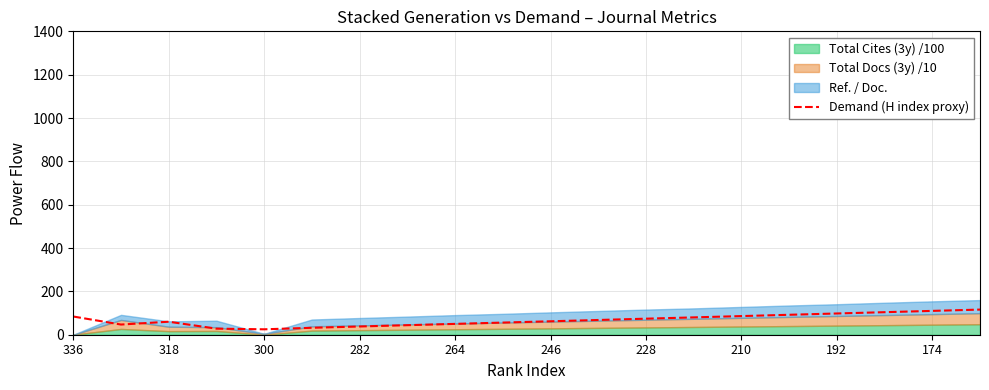

What value does the data have at 15, to the nearest 10?

90